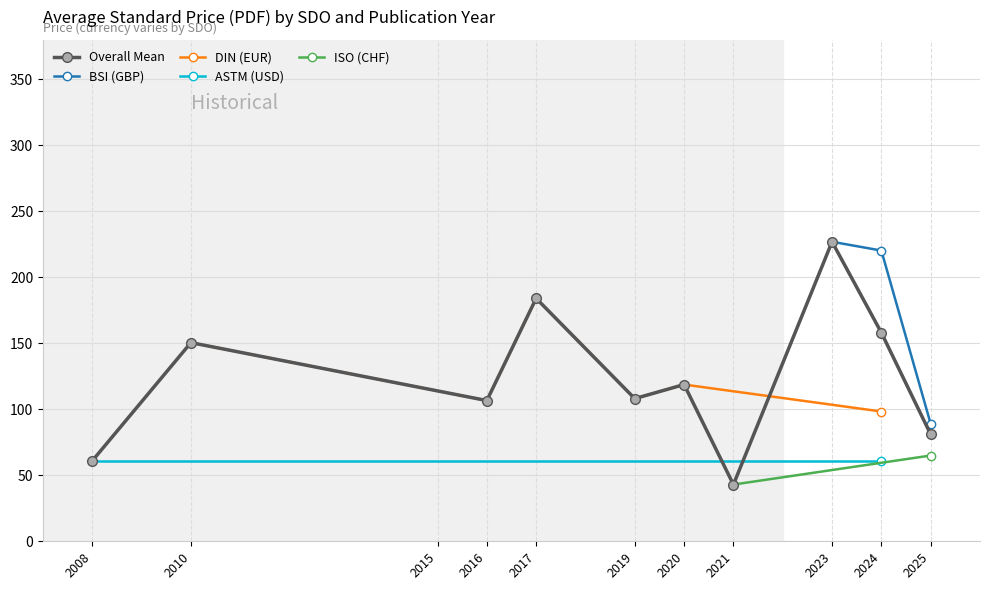

At which label does Overall Mean reach its minimum?

2021